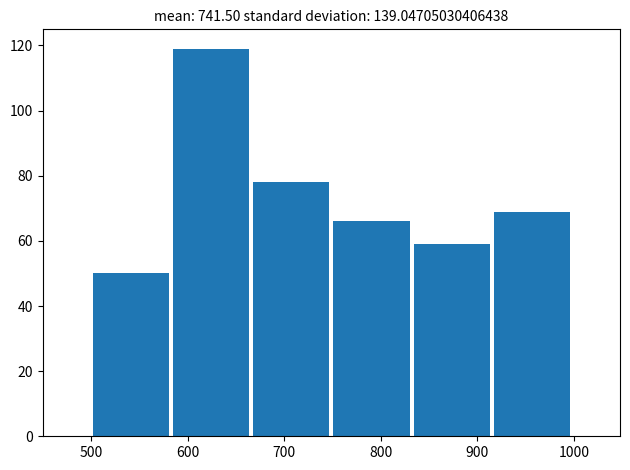

Reading left to right, transcribe this chart: for each bar, give the range it covers on the x-axis and its height. Neither the bar edges nor the heights are printed on the chart, so give them approximately, as read against the axes.

500 to 583: 50
583 to 666: 120
666 to 749: 78
749 to 832: 66
832 to 915: 60
915 to 998: 70